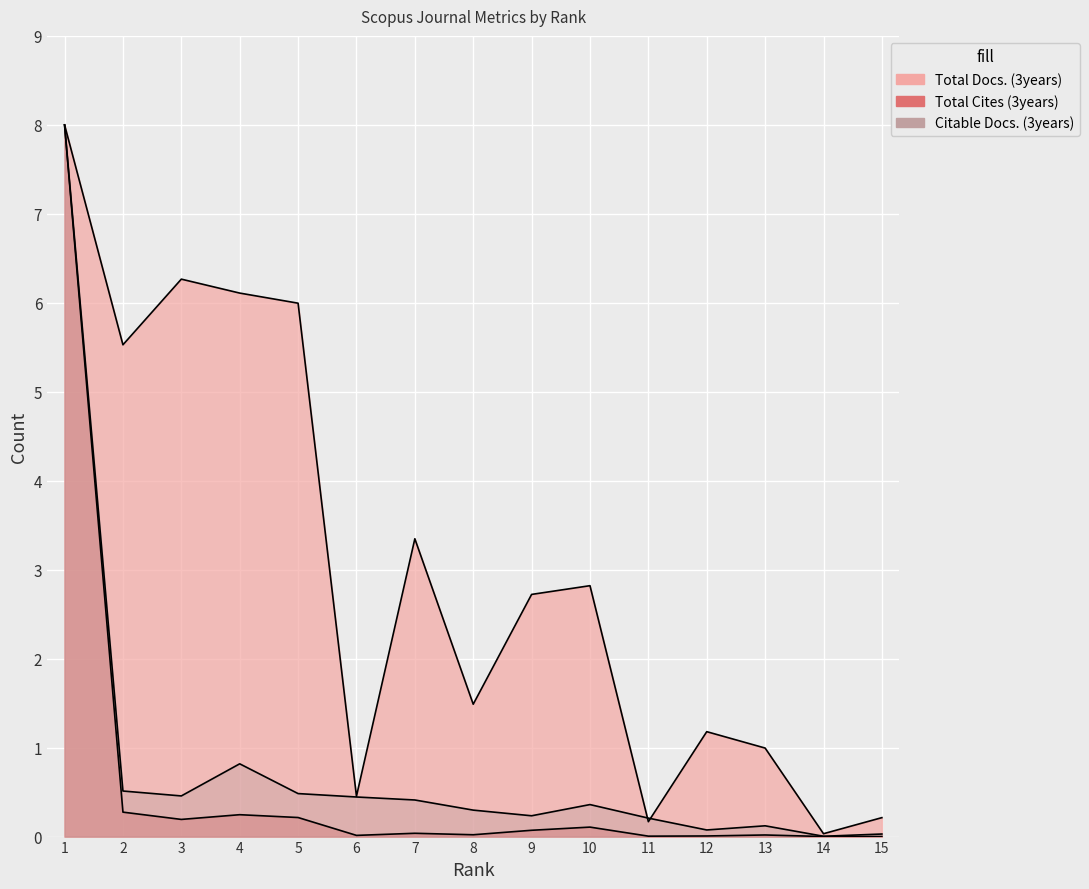

What is the sum of all Total Docs. (3years) values?

45.3